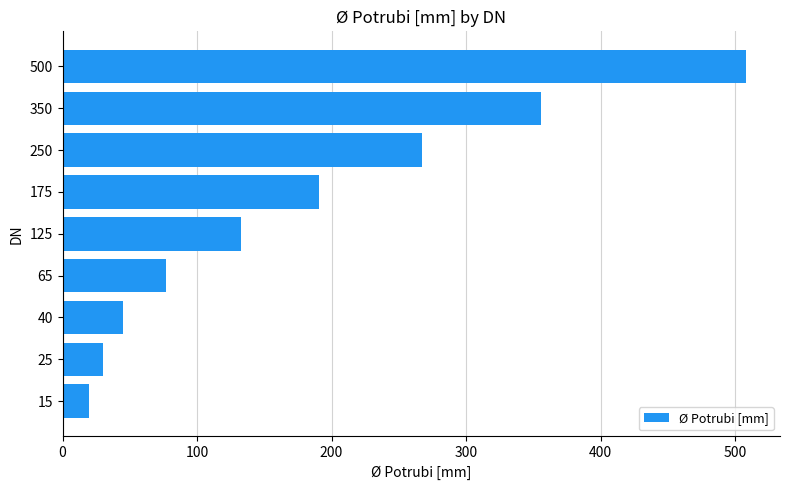

What is the difference between the maximum and minimum values?

488